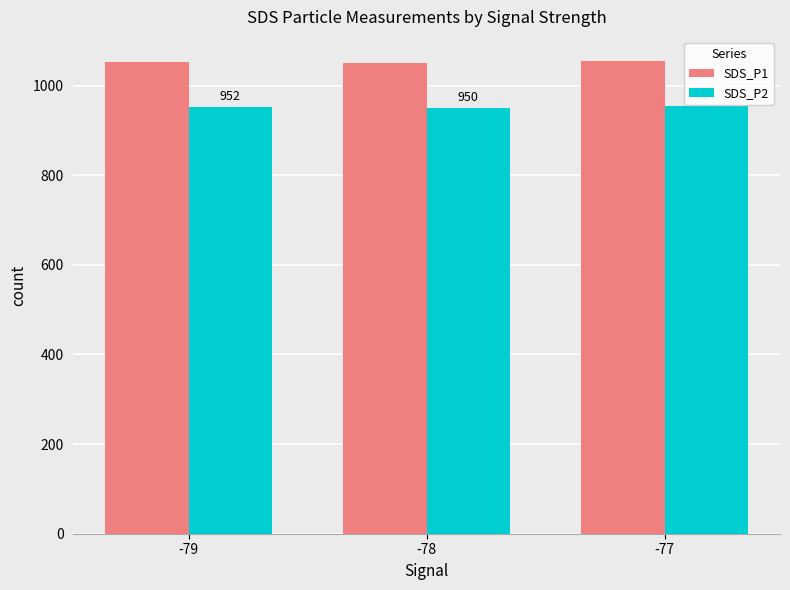

What is the maximum value shown in the chart?

1056.0